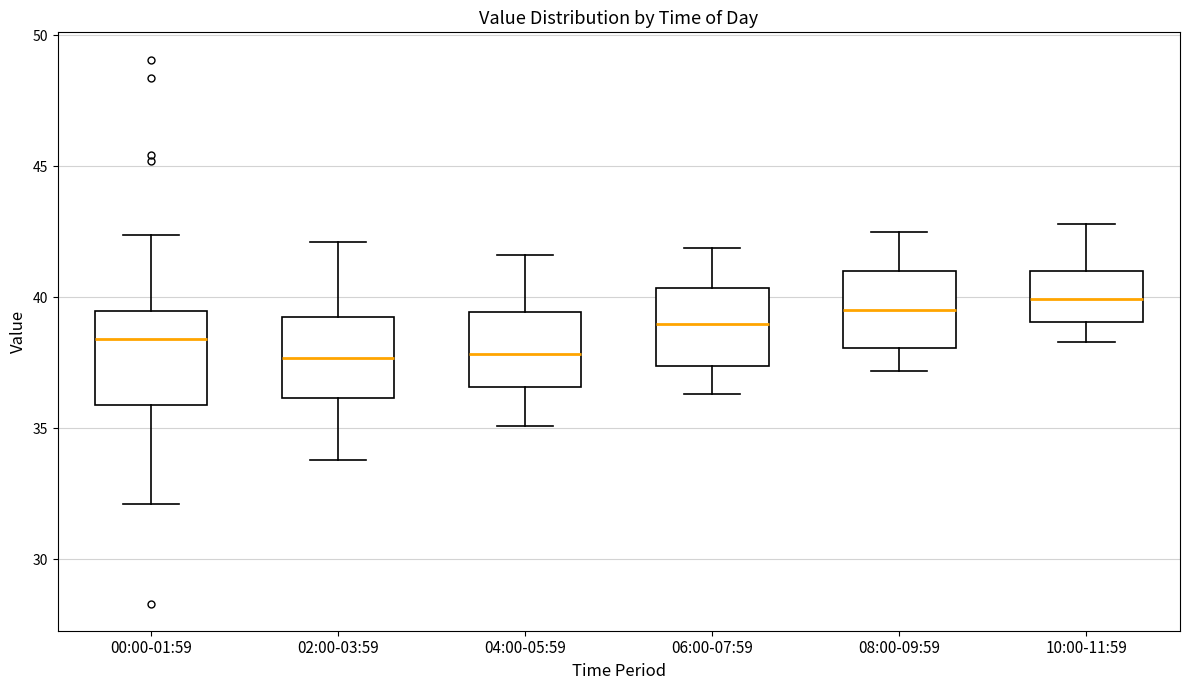

Reading left to right, read every box against the y-axis: the position of its median line, the range the box covers, and the ends of its whiskers. The values are not printed on the chart, so give them approximately, as read against the axis.

00:00-01:59: median 38.5, box 36.0 to 39.5, whiskers 32.0 to 42.5
02:00-03:59: median 37.5, box 36.0 to 39.5, whiskers 34.0 to 42.0
04:00-05:59: median 38.0, box 36.5 to 39.5, whiskers 35.0 to 41.5
06:00-07:59: median 39.0, box 37.5 to 40.5, whiskers 36.5 to 42.0
08:00-09:59: median 39.5, box 38.0 to 41.0, whiskers 37.0 to 42.5
10:00-11:59: median 40.0, box 39.0 to 41.0, whiskers 38.5 to 43.0